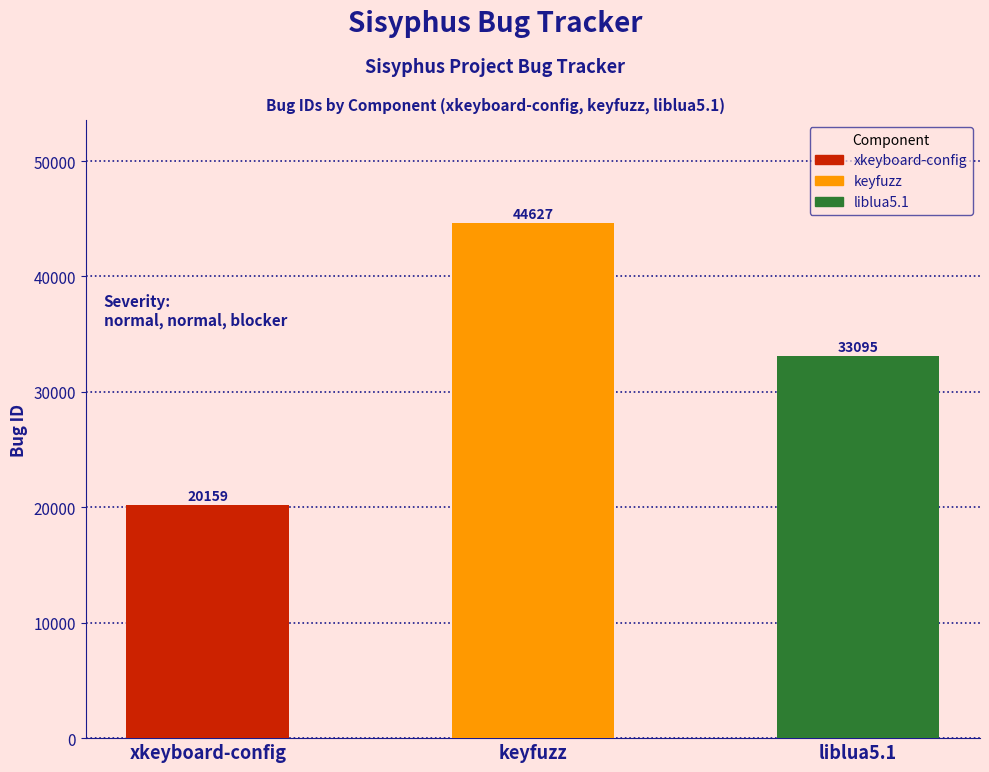

Does the chart contain any negative values?

No